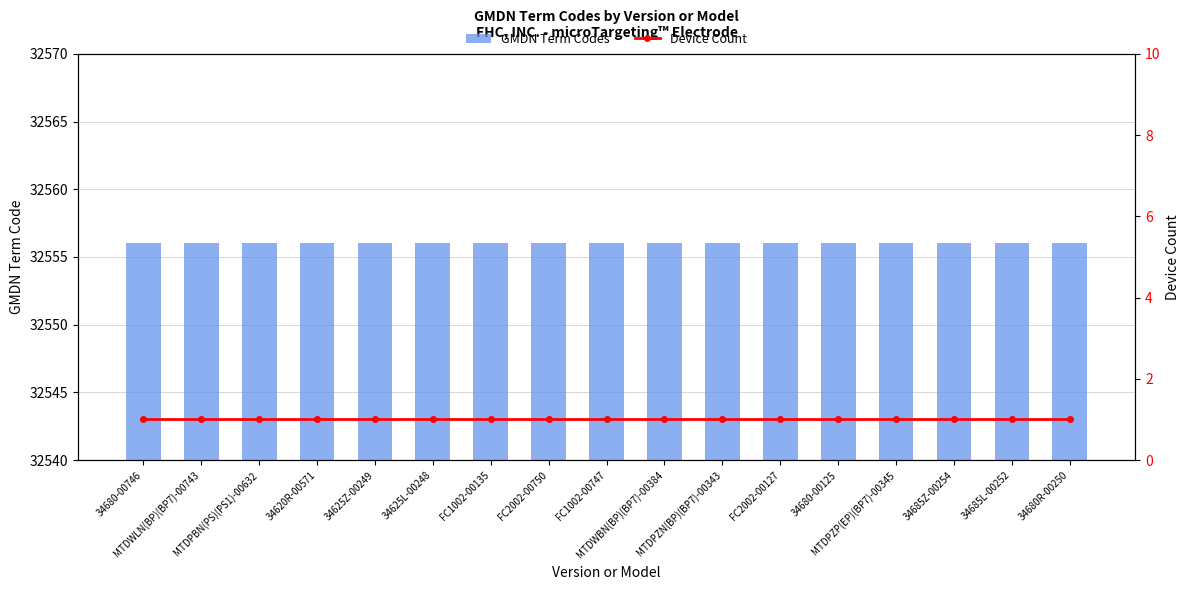

Which label corresponds to the largest value in the chart?

34680-00746